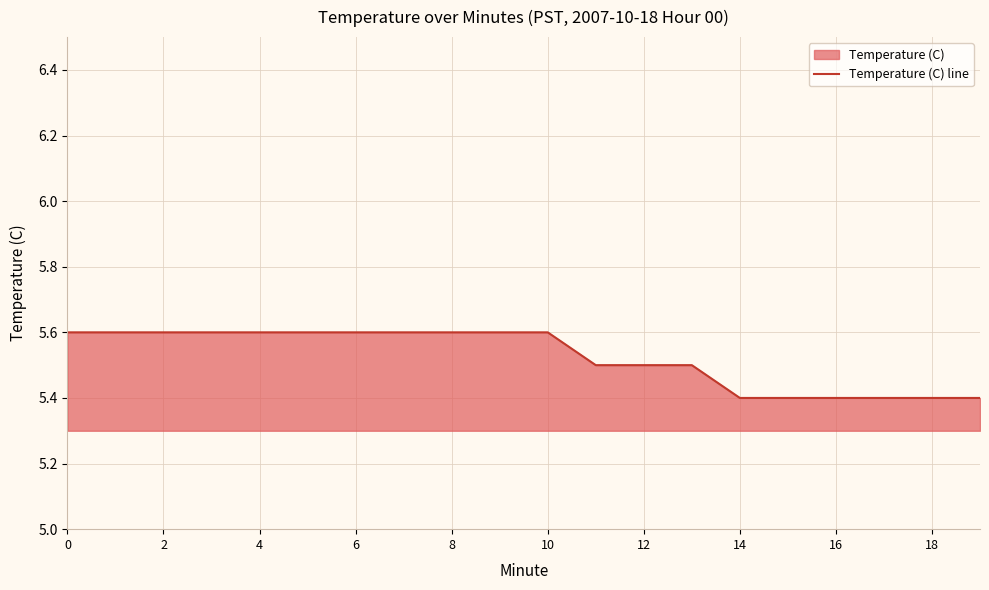

Where is the data nearest to the value 5?

14